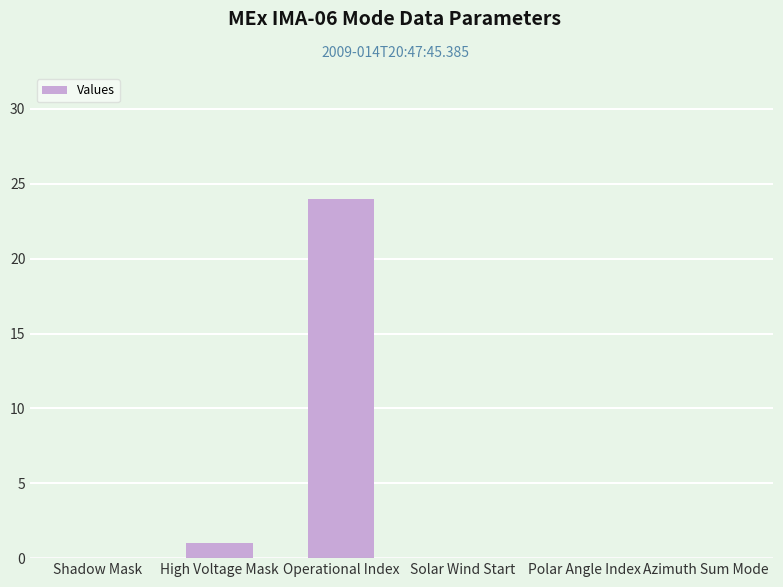

The value at High Voltage Mask is 1. True or false?

True